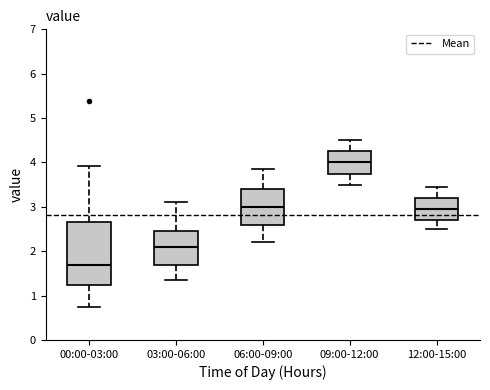

Comparing the boxes themselves (not the whiskers), which one is the tallest?

00:00-03:00